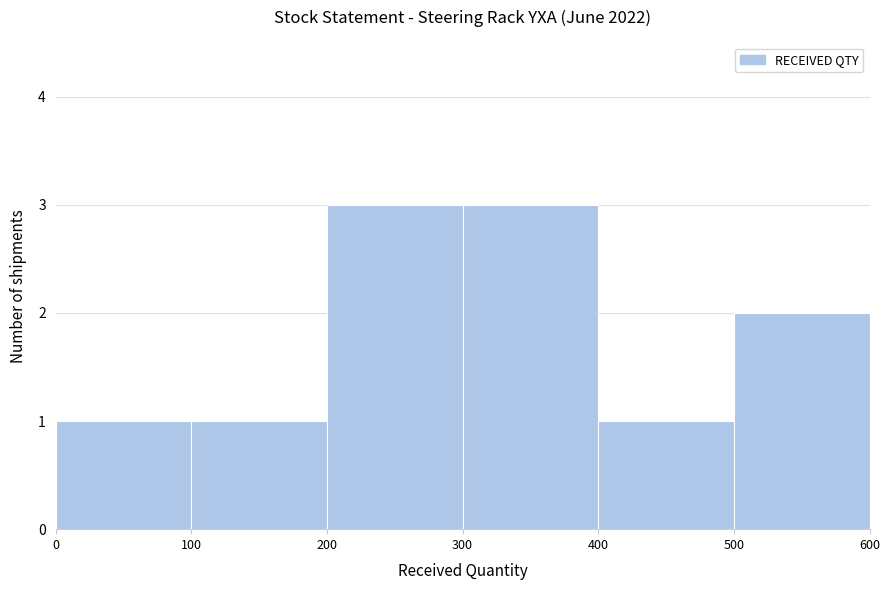

What is the height of the bar covering 400 to 500 on the x-axis? The values are not printed on the chart, so give them approximately, as read against the axis.

1